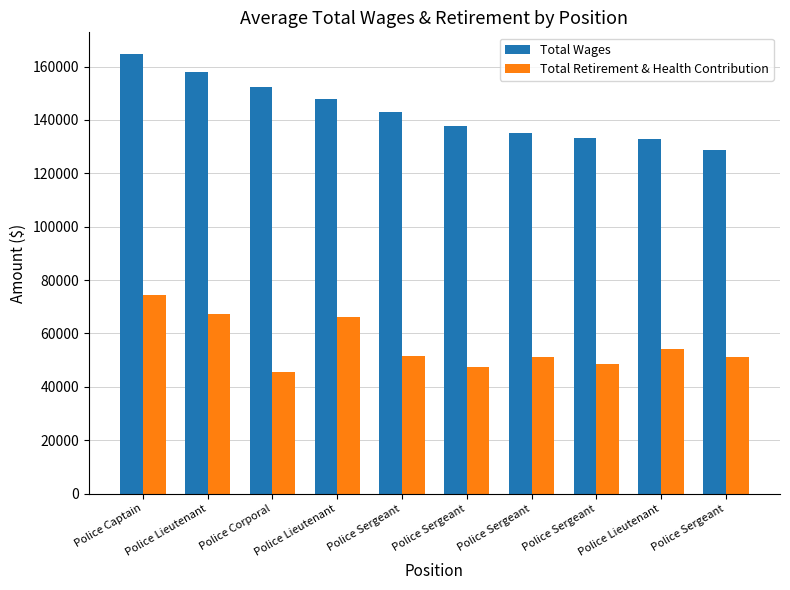

Count the number of data series in this chart.

2